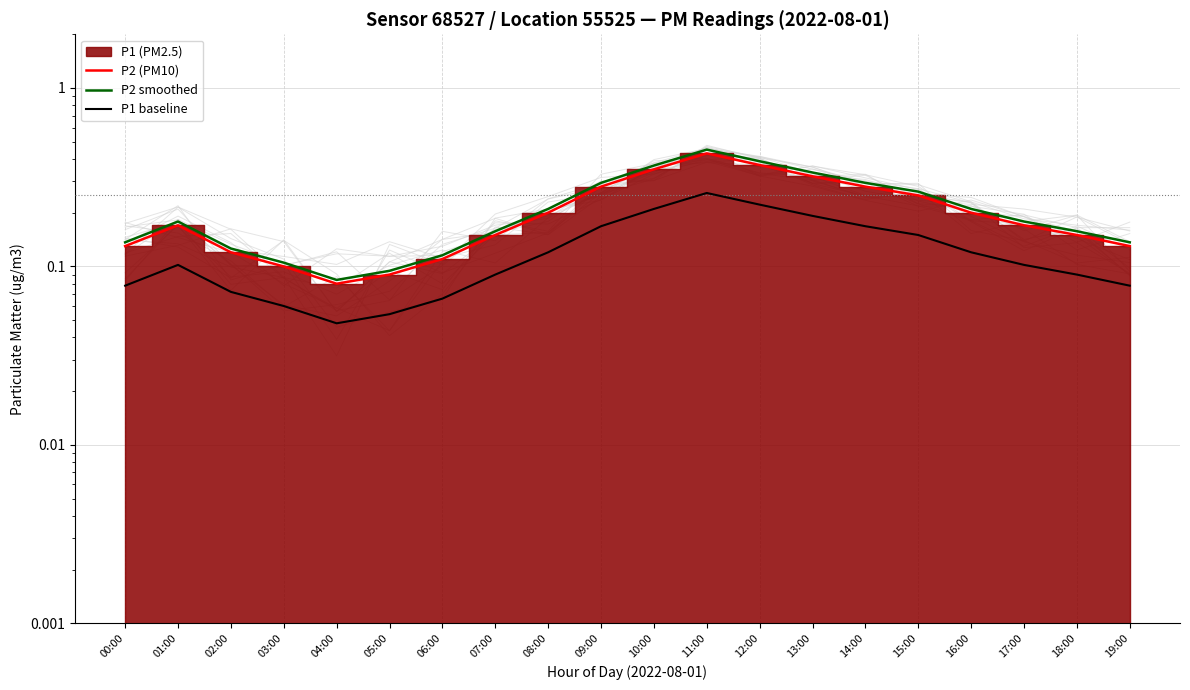

Does the chart have visible grid lines?

Yes